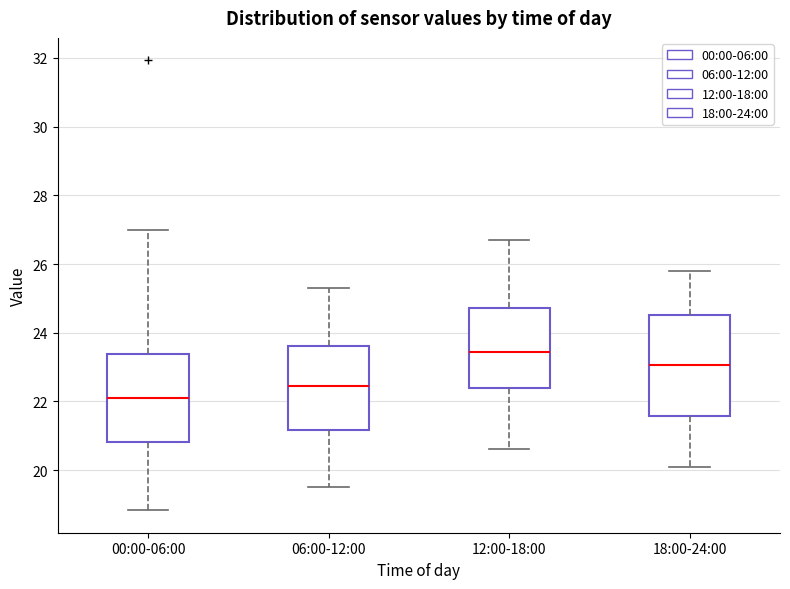

Which box's median line is the highest?

12:00-18:00